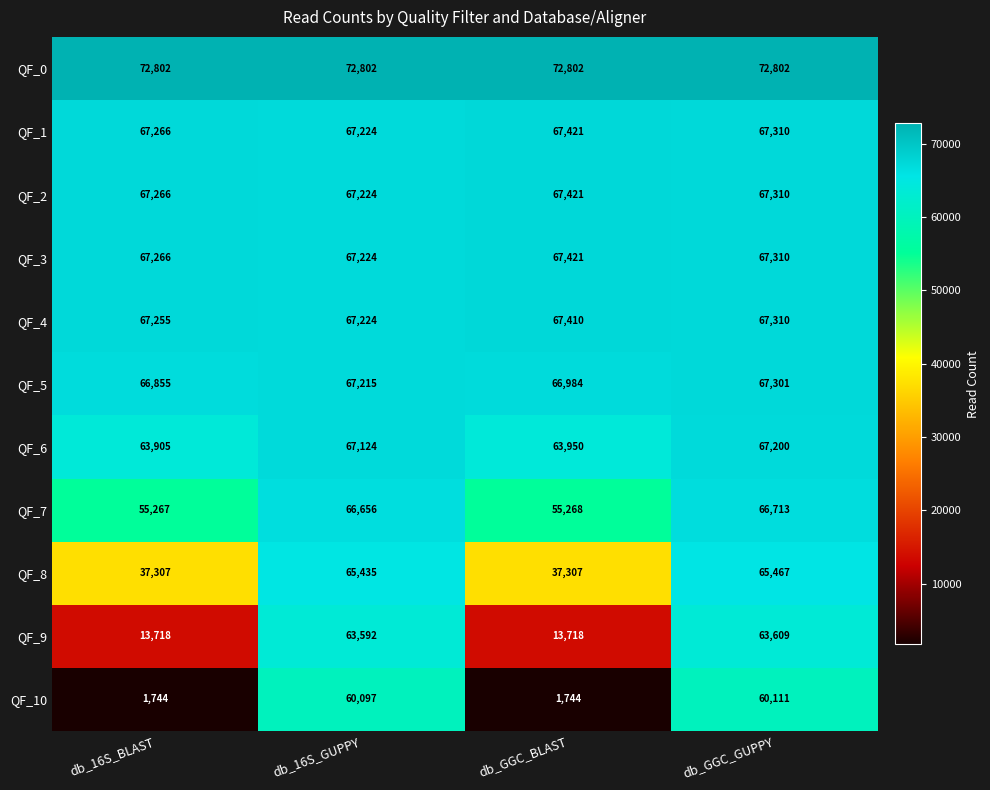

Count the number of categories in the chart.

4